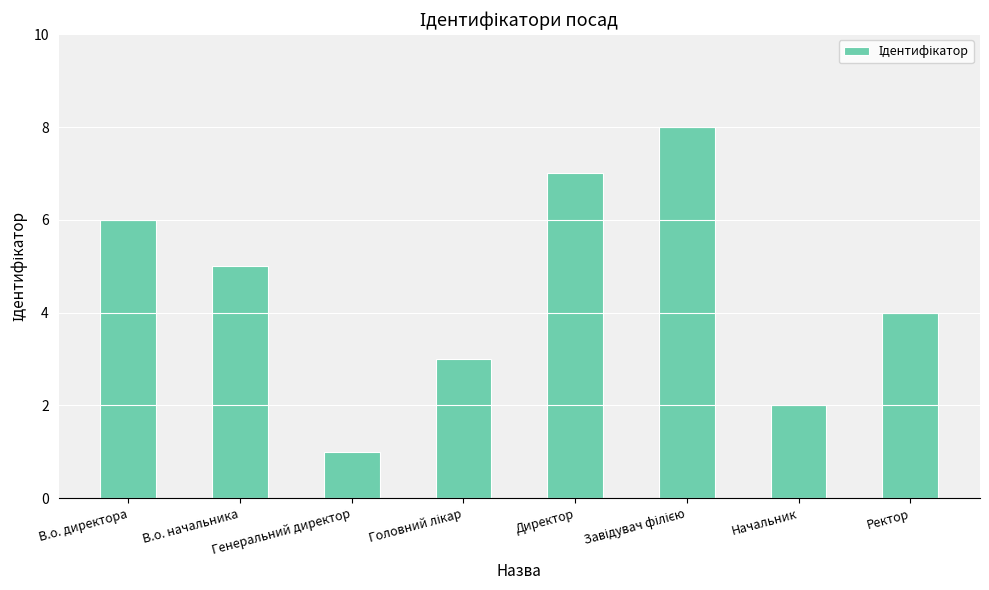

What is the difference between the maximum and second lowest values?

6